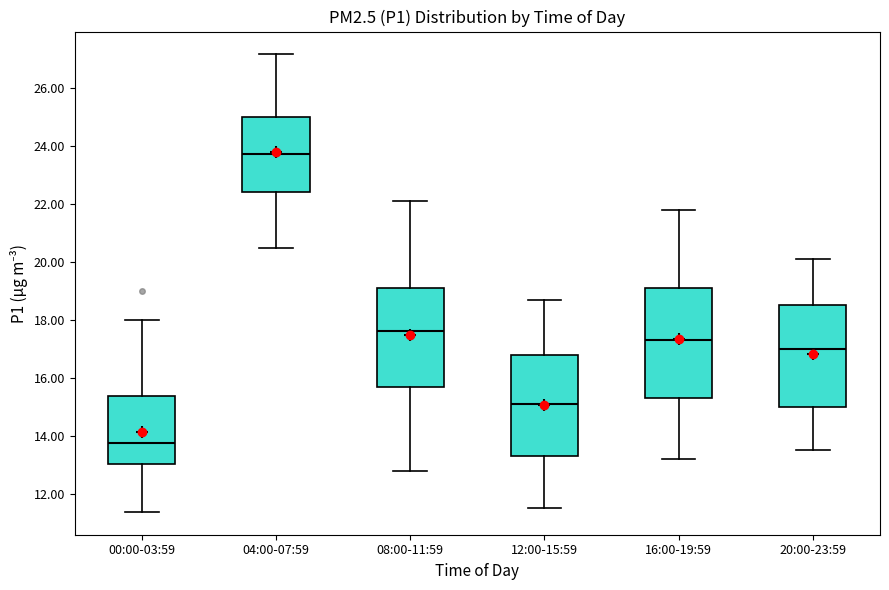

Reading left to right, transcribe this box plot: for each box, give where its median line is, the range the box spans, and where its two whiskers end, as read against the y-axis. The values are not printed on the chart, so give them approximately, as read against the axis.

00:00-03:59: median 13.8, box 13.0 to 15.4, whiskers 11.4 to 18.0
04:00-07:59: median 23.8, box 22.4 to 25.0, whiskers 20.4 to 27.2
08:00-11:59: median 17.6, box 15.8 to 19.2, whiskers 12.8 to 22.2
12:00-15:59: median 15.2, box 13.4 to 16.8, whiskers 11.6 to 18.8
16:00-19:59: median 17.4, box 15.4 to 19.2, whiskers 13.2 to 21.8
20:00-23:59: median 17.0, box 15.0 to 18.6, whiskers 13.6 to 20.2